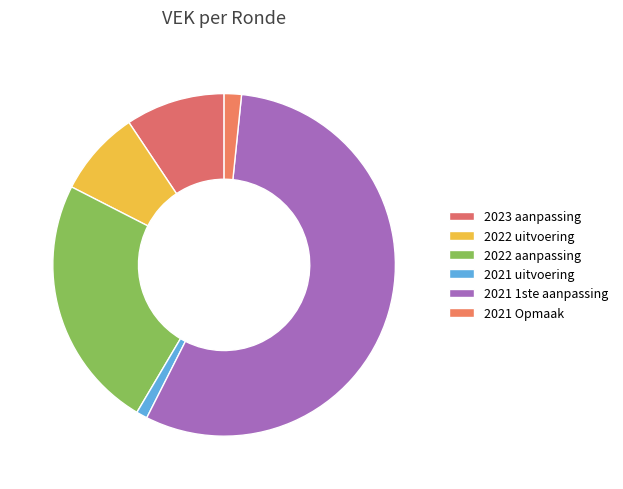

What is the change in value from 2022 aanpassing to 2021 uitvoering?

-2484